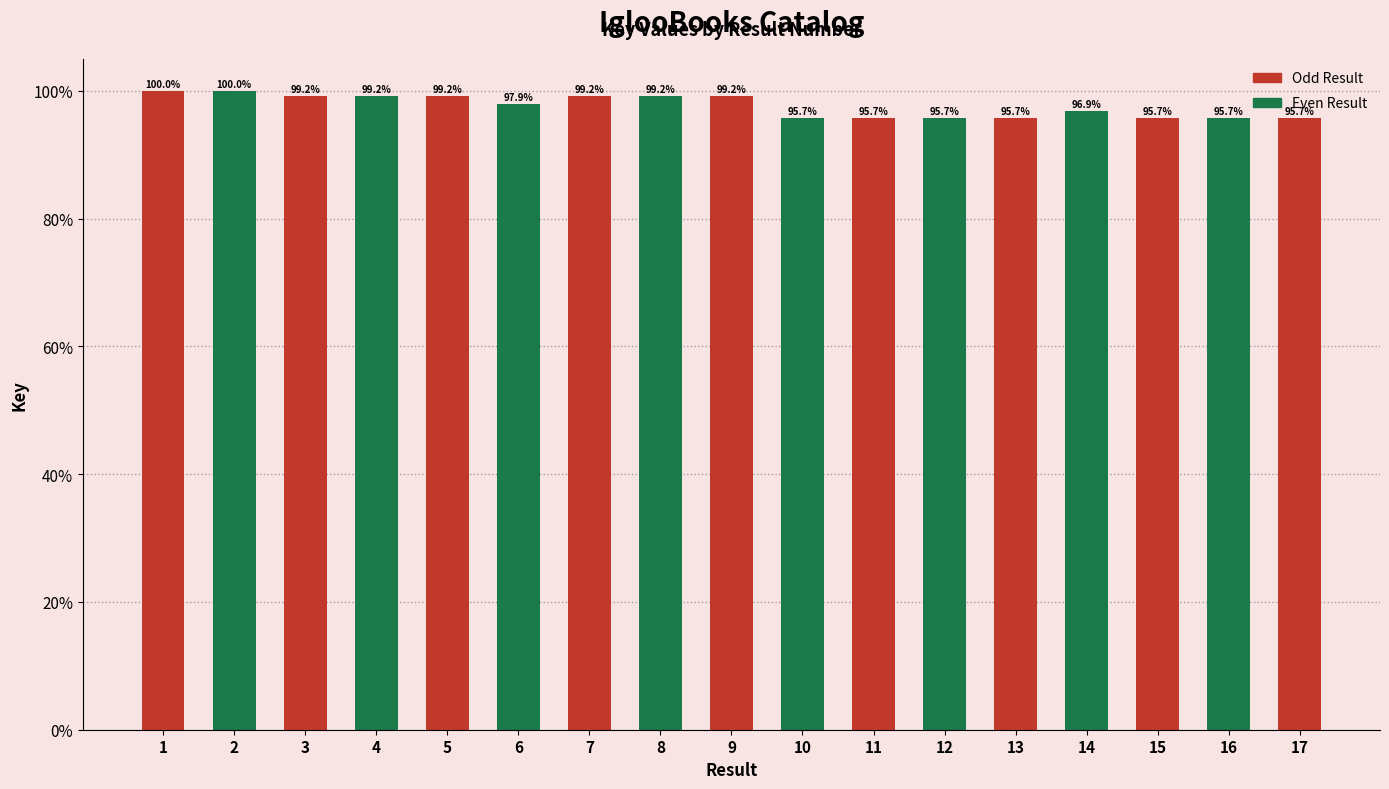

The value at 9 is 57.8. True or false?

False